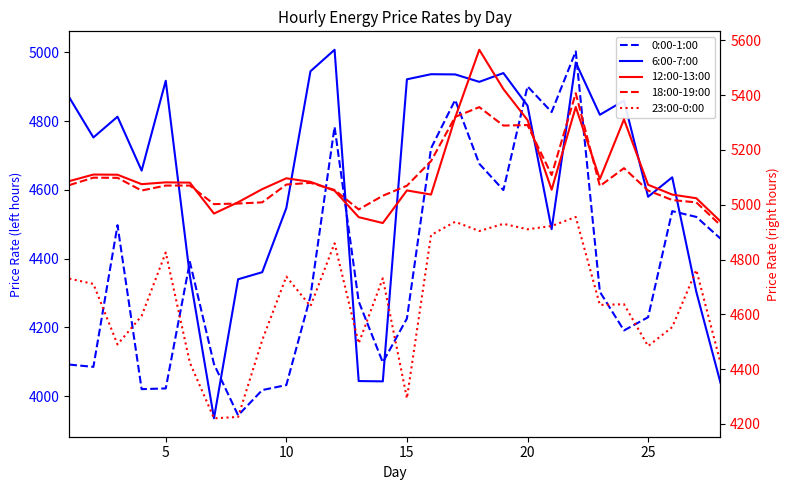

The 6:00-7:00 series shows 4936.3 at 15. True or false?

True